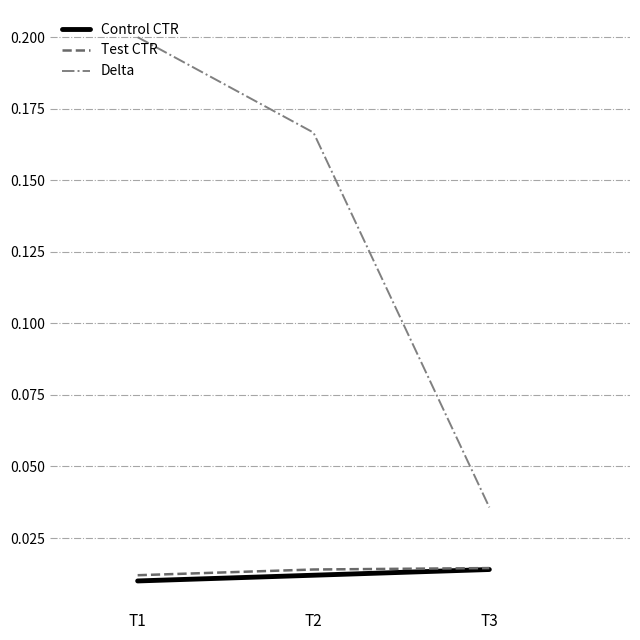

At which category is the sum across all series the highest?

T1